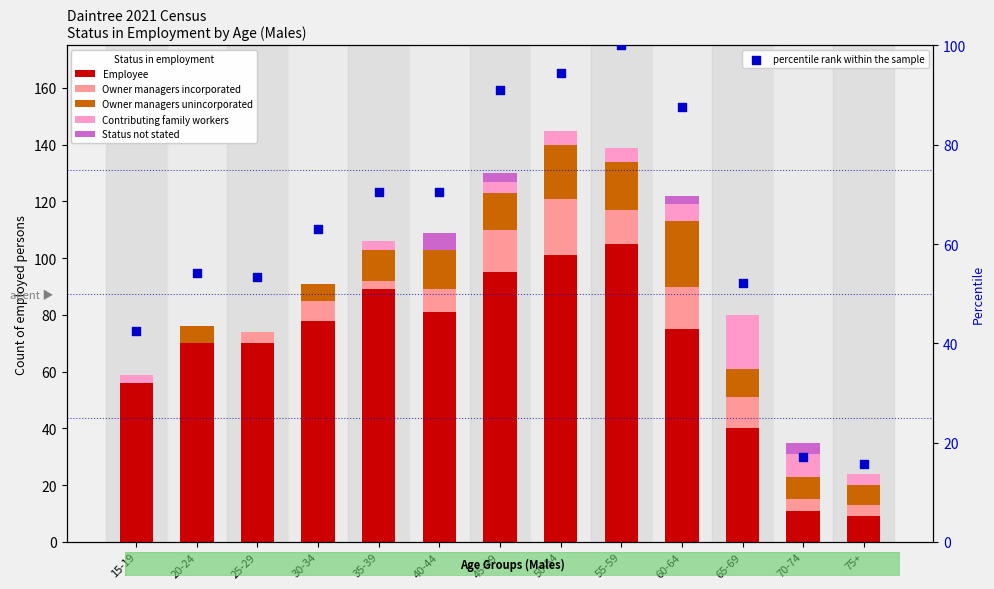

Which series reaches the minimum Y coordinate?

Owner managers incorporated